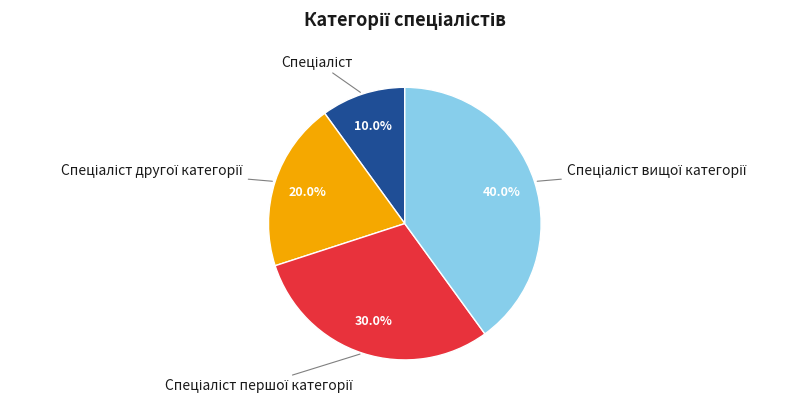

To the nearest percent, what is the difference between the largest and smallest slice percentages?

30%